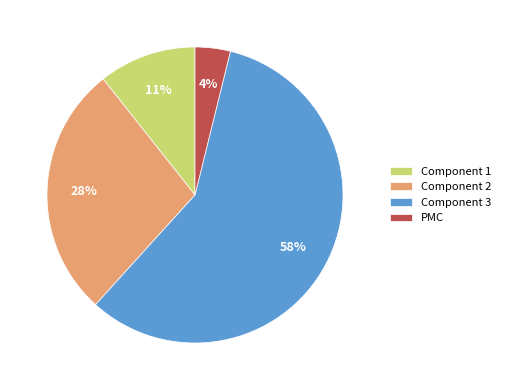

How many segments does this pie chart have?

4